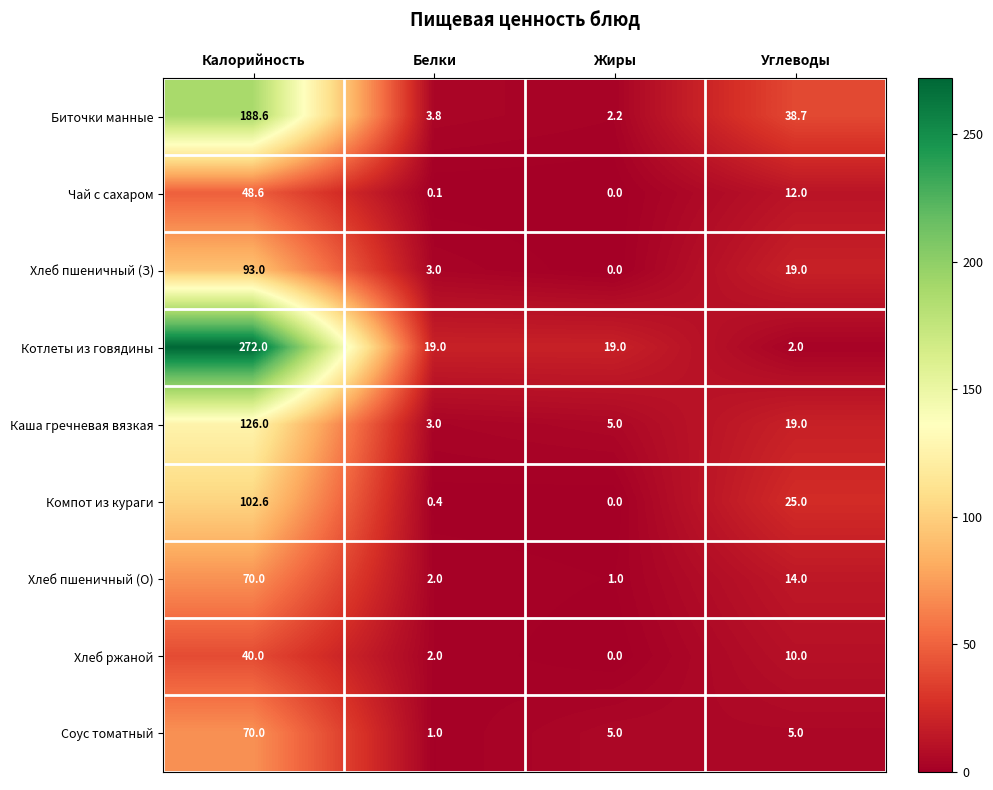

True or false: Котлеты из говядины has a value of 8.1 at Жиры.

False